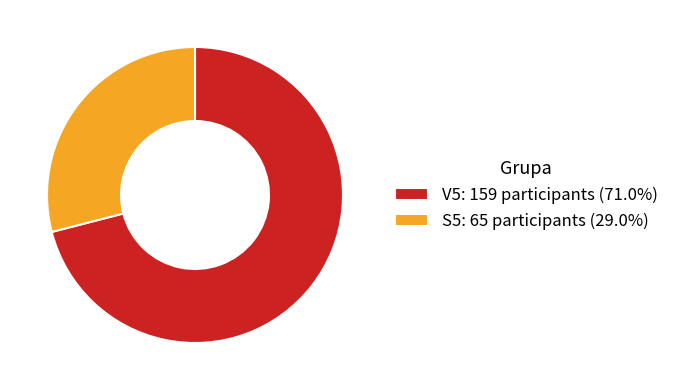

Count the number of slices in the pie.

2